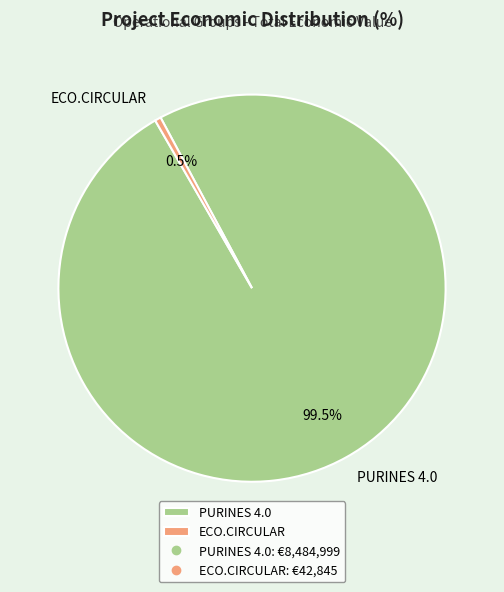

Which slice is the smallest?

ECO.CIRCULAR